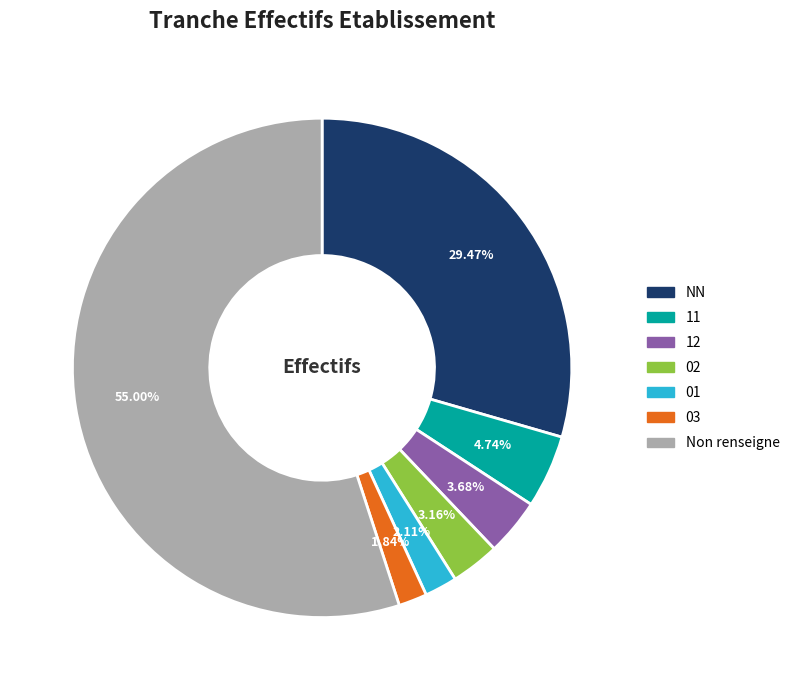

Is there a majority slice in this chart?

Yes